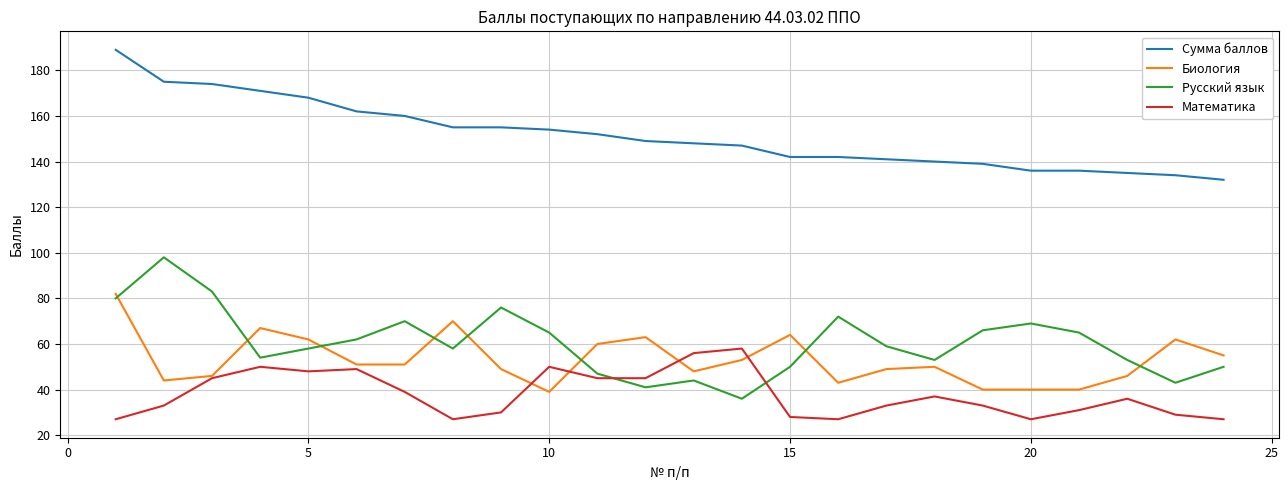

True or false: Русский язык and Сумма баллов cross at least once.

False